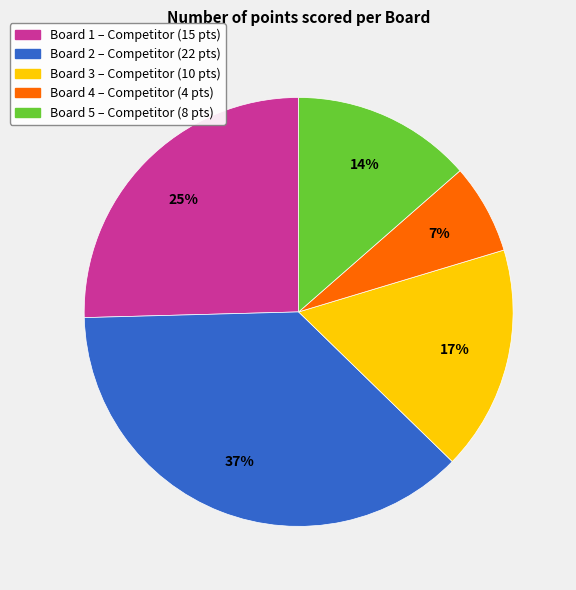

Does Board 3 represent more than half of the total?

No